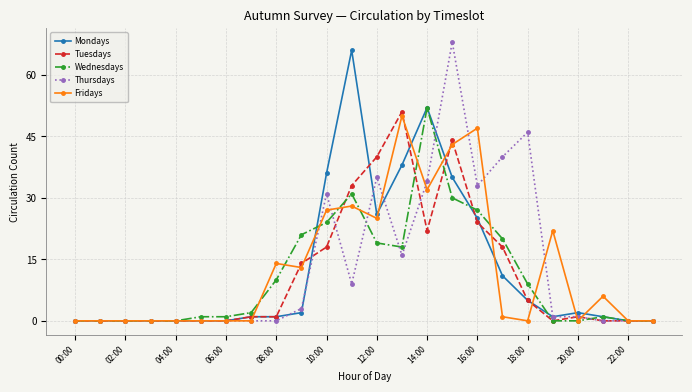

True or false: Fridays has more than 0 interior local peaks.

True